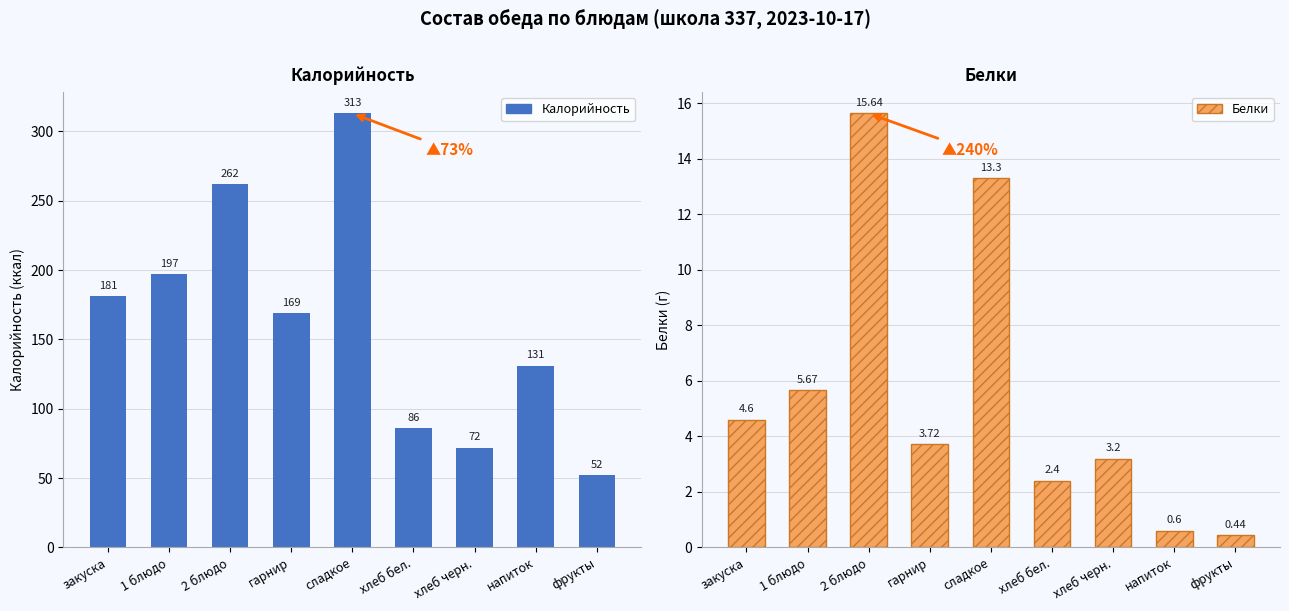

Read the Белки value at фрукты.

0.4